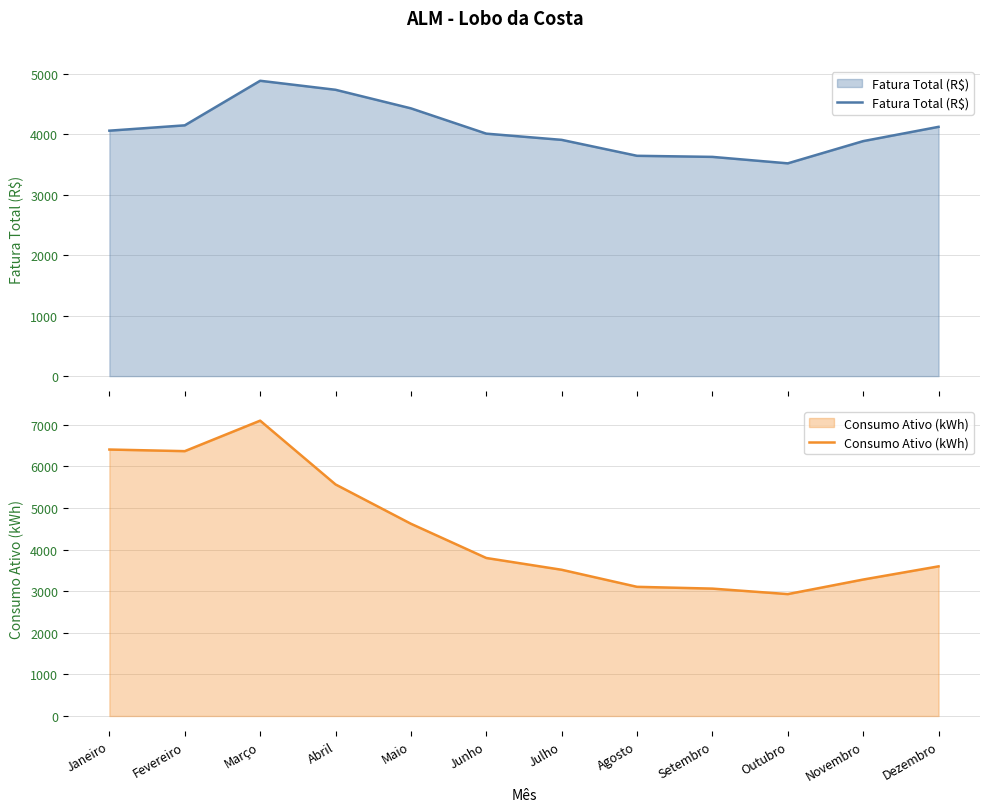

Rank the categories by Fatura Total (R$) value from lowest to highest.

Outubro, Setembro, Agosto, Novembro, Julho, Junho, Janeiro, Dezembro, Fevereiro, Maio, Abril, Março